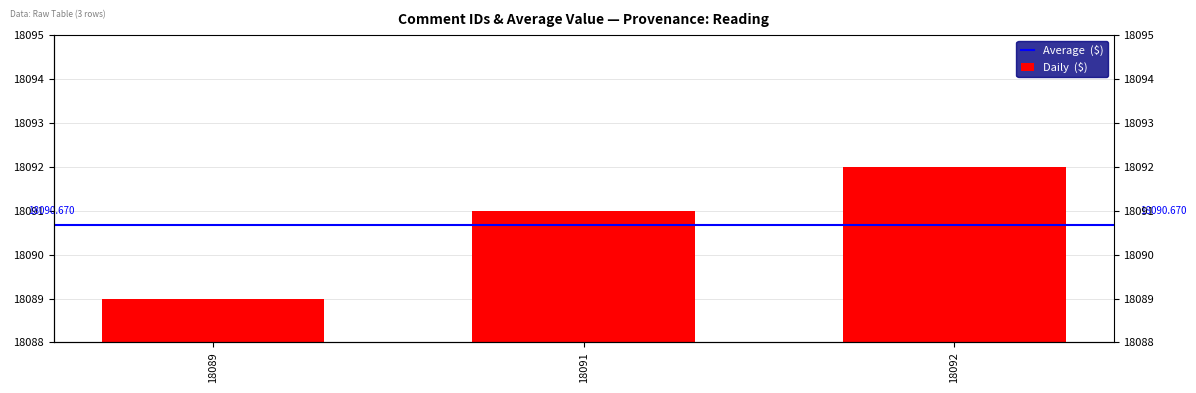

What is the difference between the values at 18092 and 18091?

1